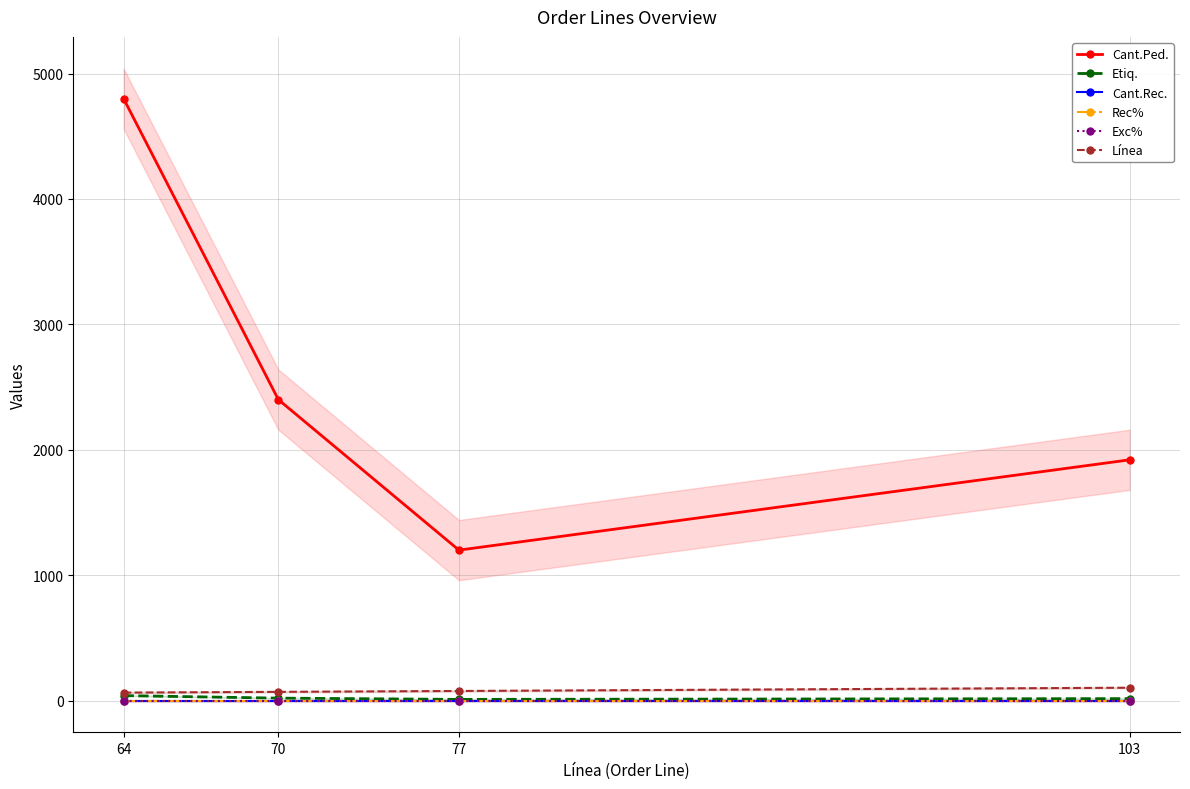

Reading right to left, extract all data points from this chart.

Cant.Ped.: 1920	1200	2400	4800
Etiq.: 16	10	20	40
Cant.Rec.: 0	0	0	0
Rec%: 0	0	0	0
Exc%: 0	0	0	0
Línea: 103	77	70	64